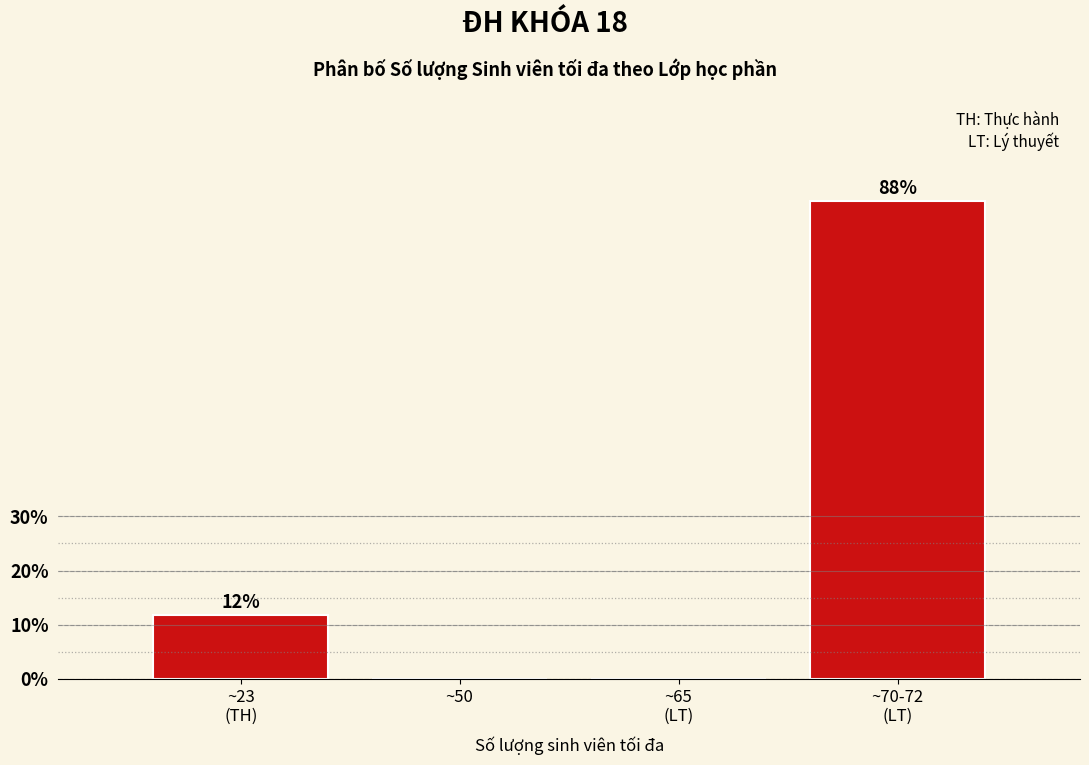

What is the greatest value displayed?

88.2